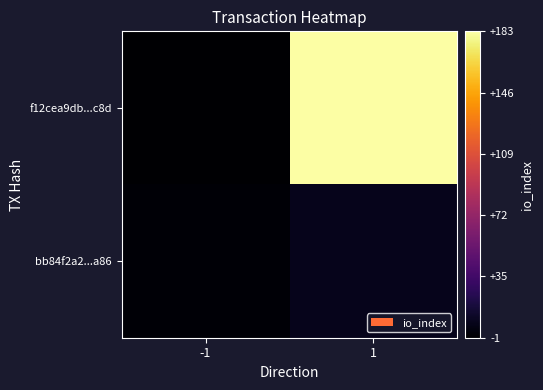

At how many categories does at least one series exceed 59?

1